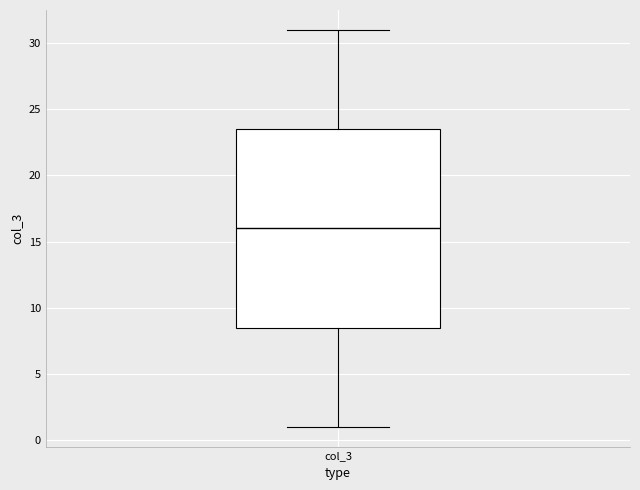

Read this box plot against the y-axis: the position of the median line, the range covered by the box, and the ends of both whiskers. The values are not printed on the chart, so give them approximately, as read against the axis.

median 16.0, box 8.5 to 23.5, whiskers 1.0 to 31.0